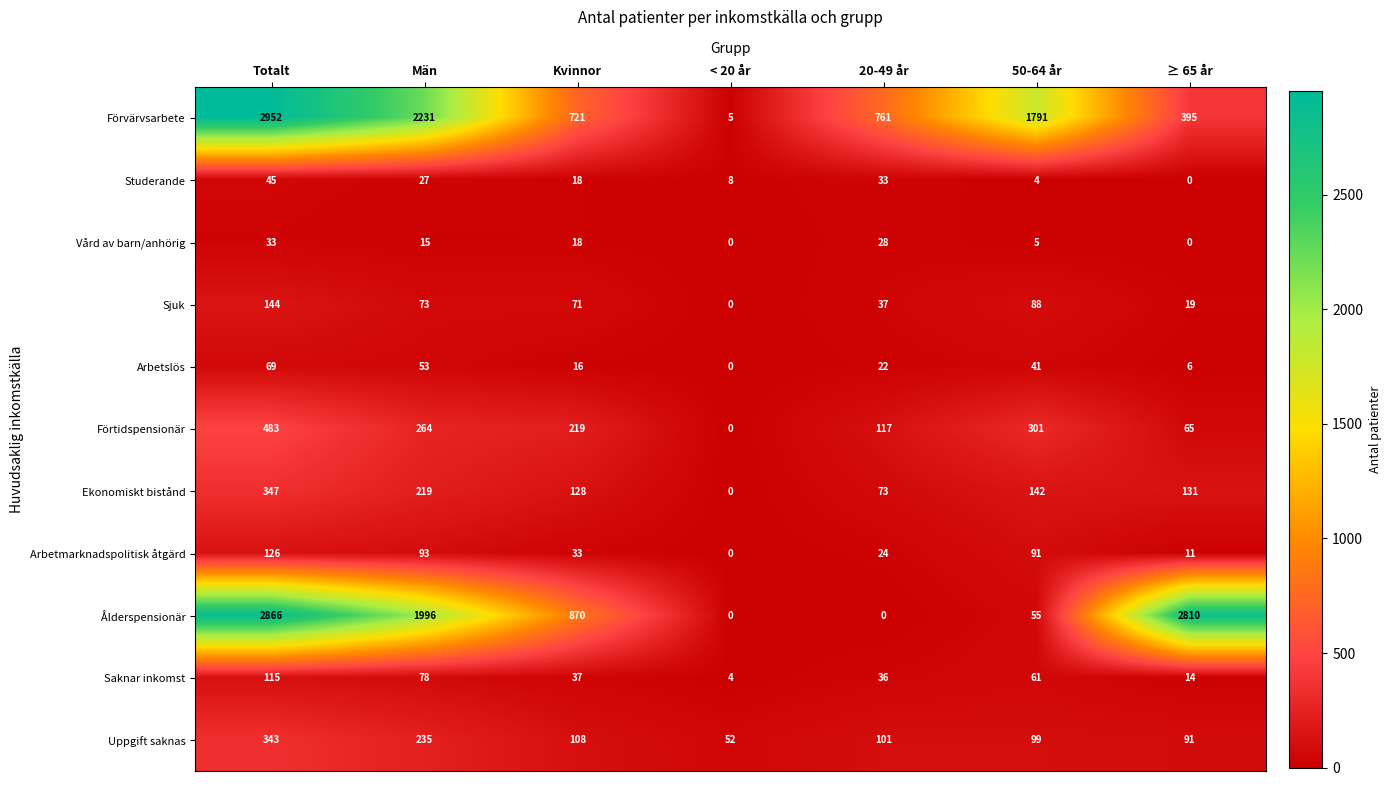

The Förvärvsarbete series shows 761 at 20-49 år. True or false?

True